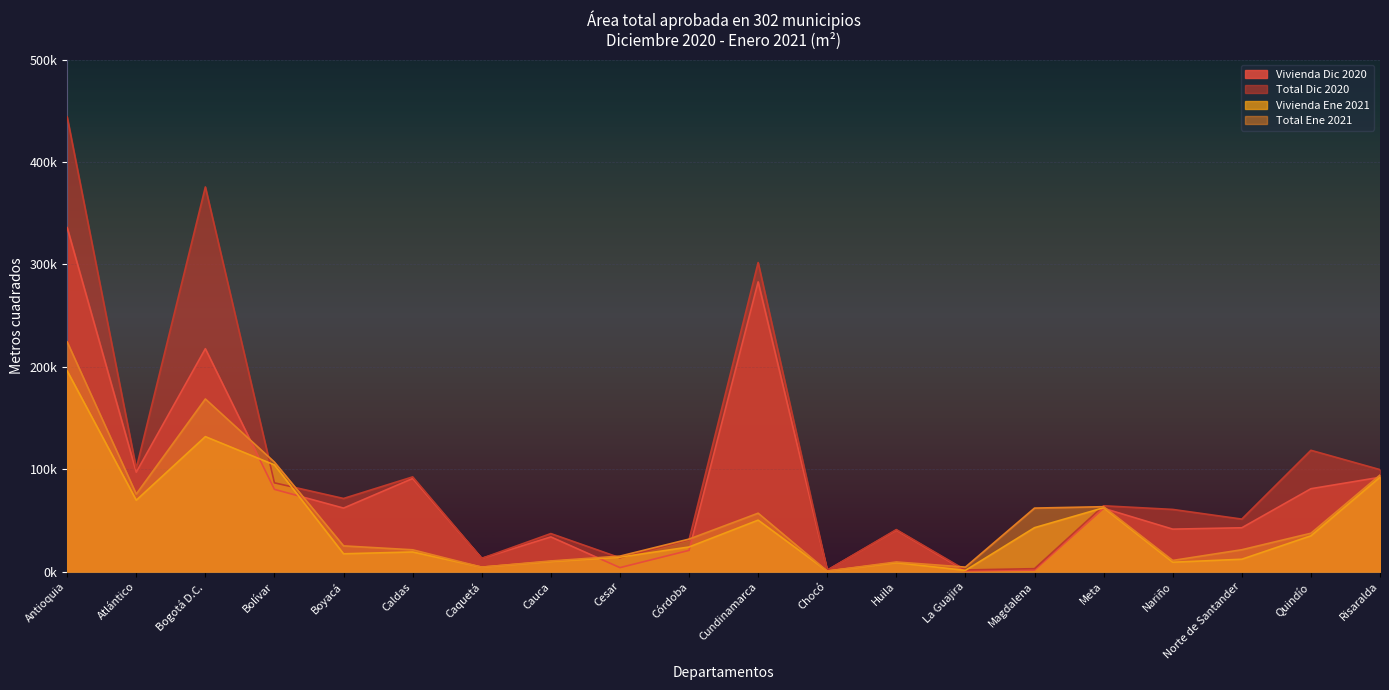

Where is the first local maximum for Total Ene 2021?

Bogotá D.C.